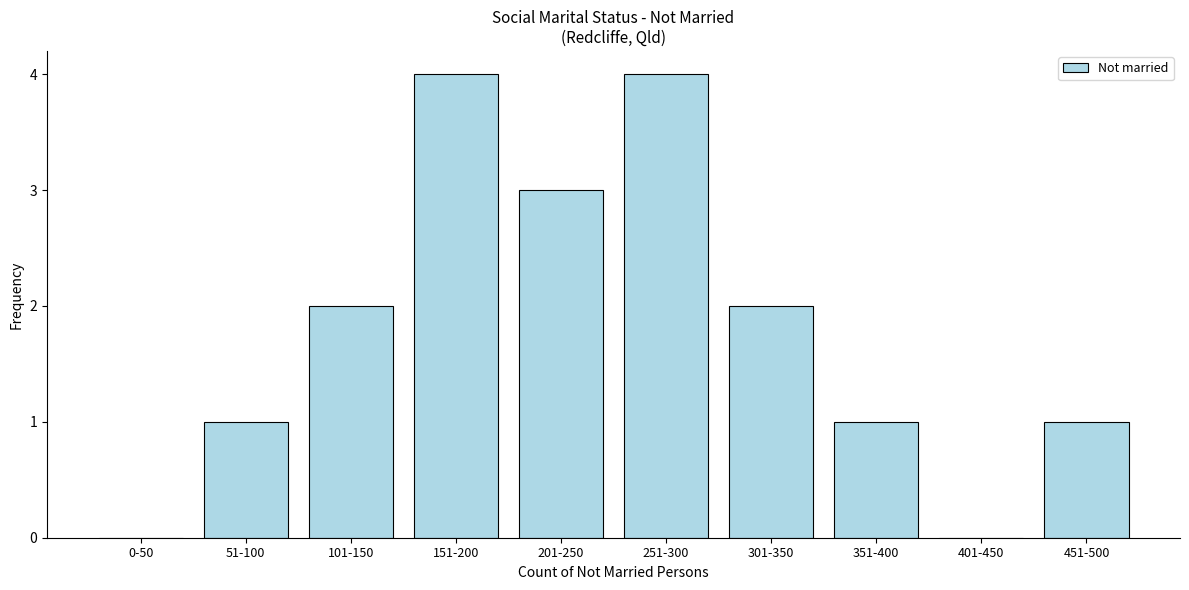

Reading right to left, list all the values displayed in this chart.

451-500=1	401-450=0	351-400=1	301-350=2	251-300=4	201-250=3	151-200=4	101-150=2	51-100=1	0-50=0